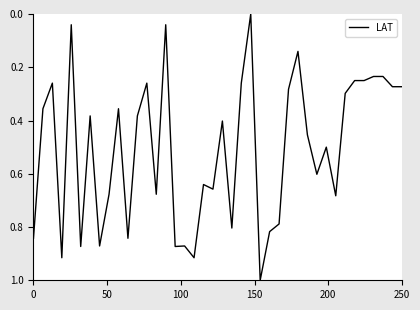

What is the greatest value displayed?

1.0